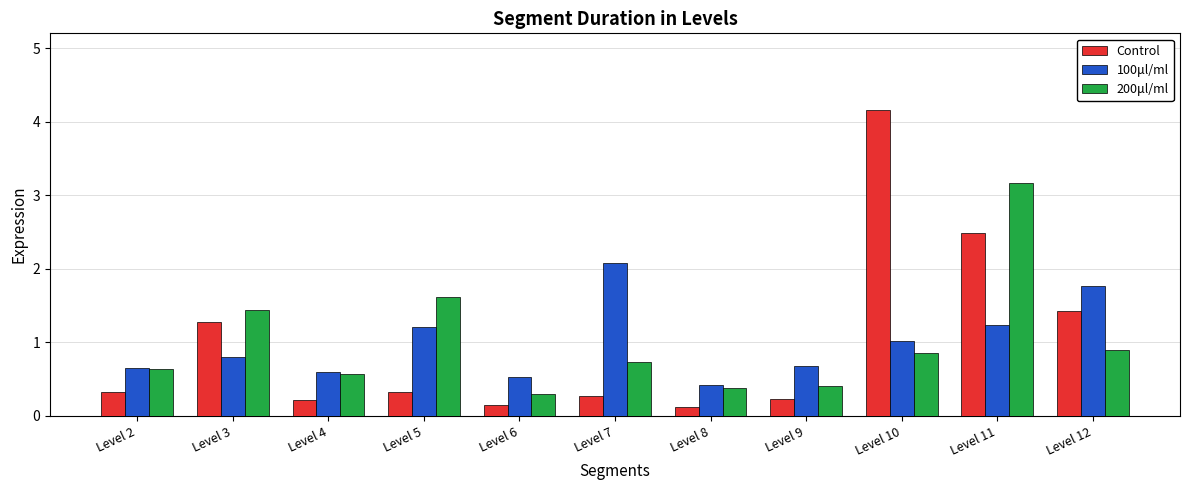

Between Level 6 and Level 11, which series saw the biggest shift?

200μl/ml